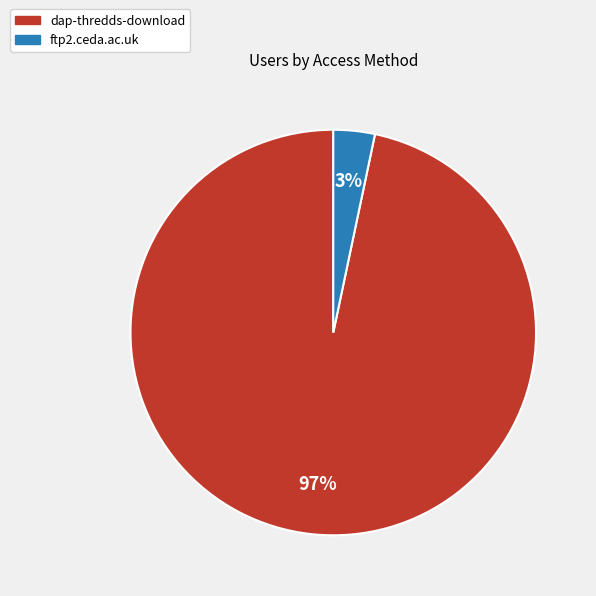

Does dap-thredds-download represent more than half of the total?

Yes